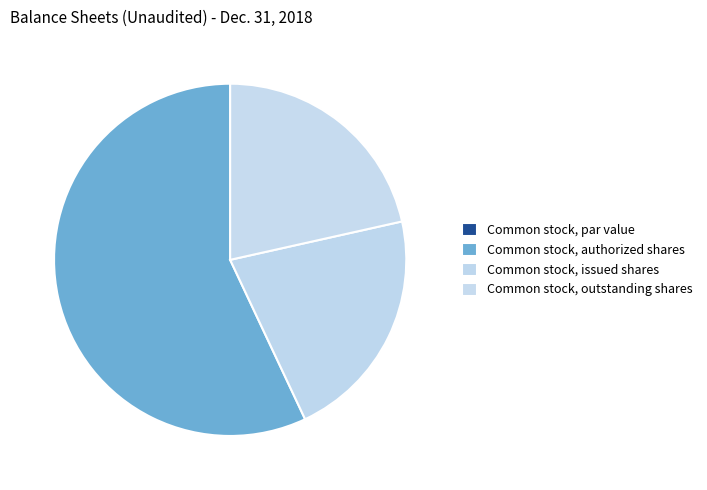

What percentage is the Common stock, issued shares slice, to the nearest percent?

22%